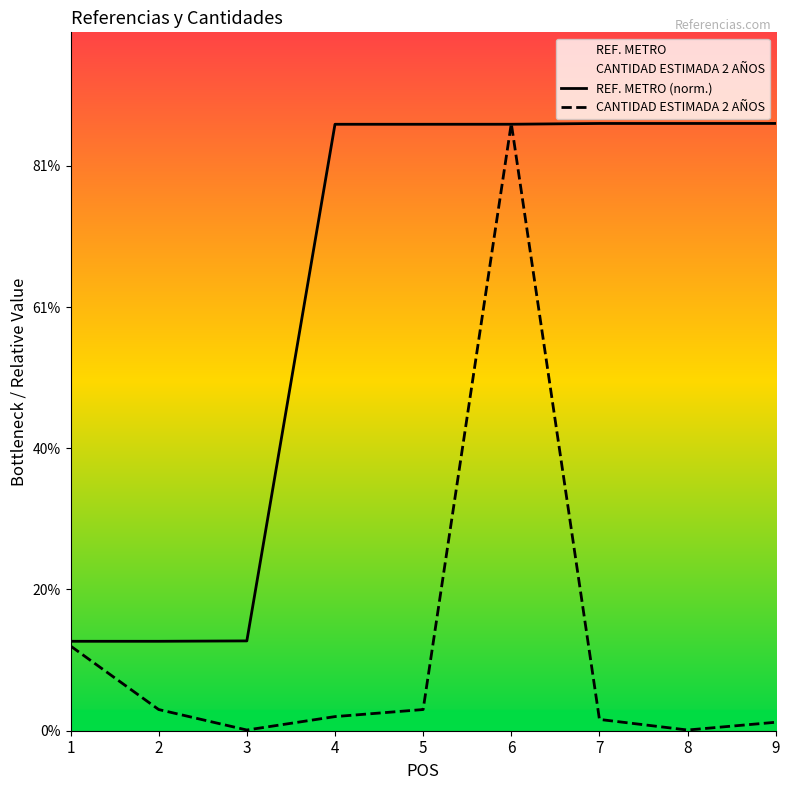

After their last crossing, which series has the higher values: CANTIDAD ESTIMADA 2 AÑOS or REF. METRO (norm.)?

REF. METRO (norm.)